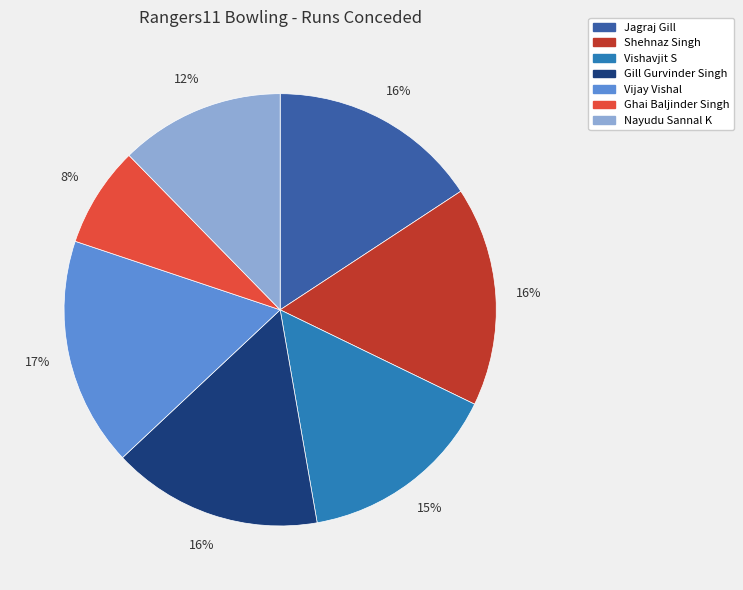

Is the sum of Ghai Baljinder Singh and Shehnaz Singh greater than half?

No